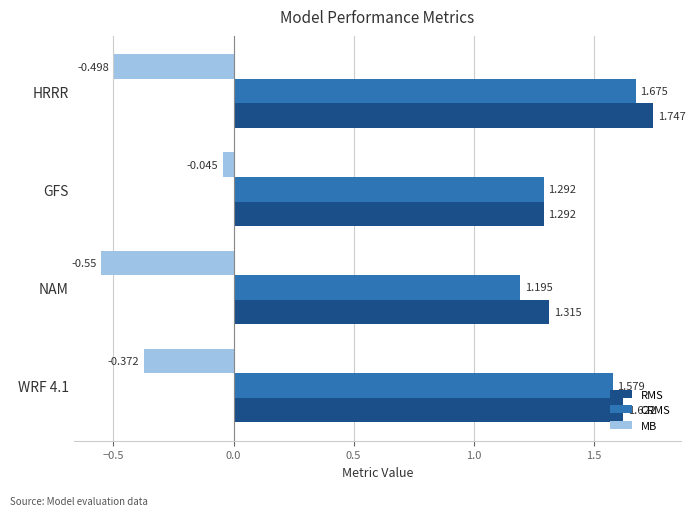

At which category does the chart reach its minimum across all series?

NAM